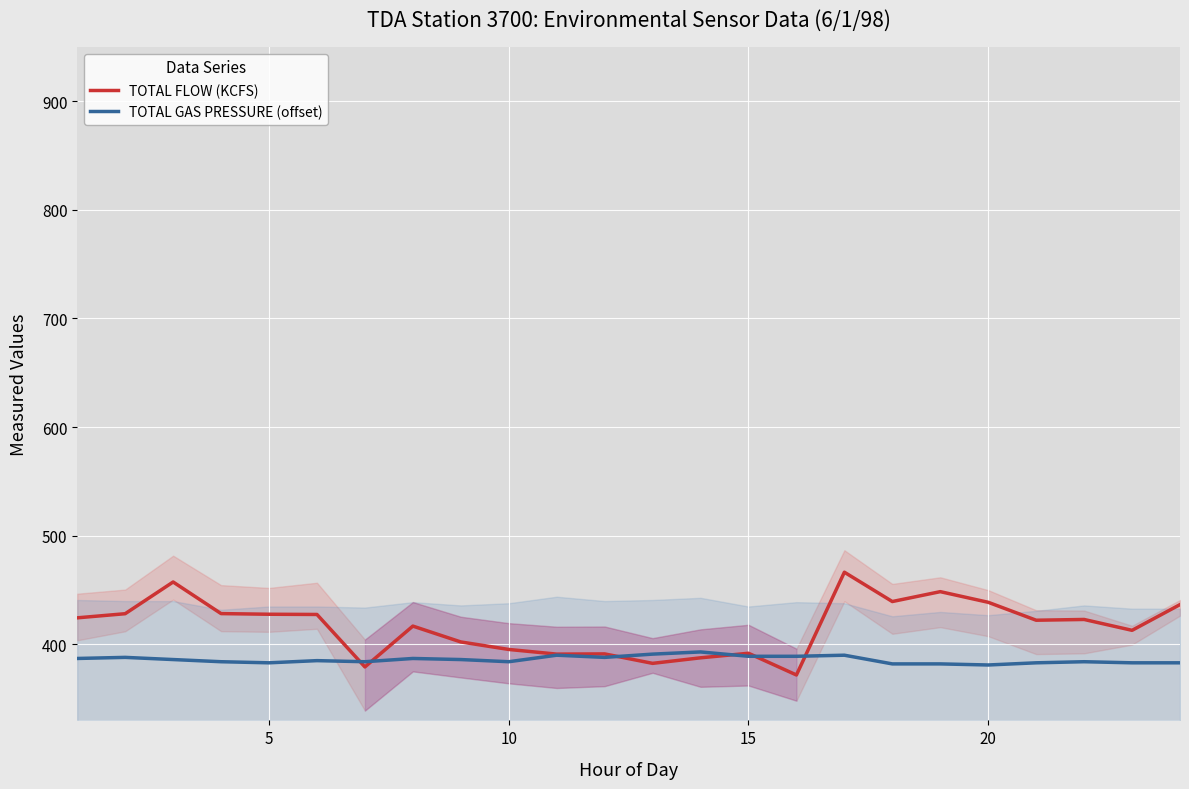

What is the highest value of the TOTAL GAS PRESSURE (offset) series?

393.0